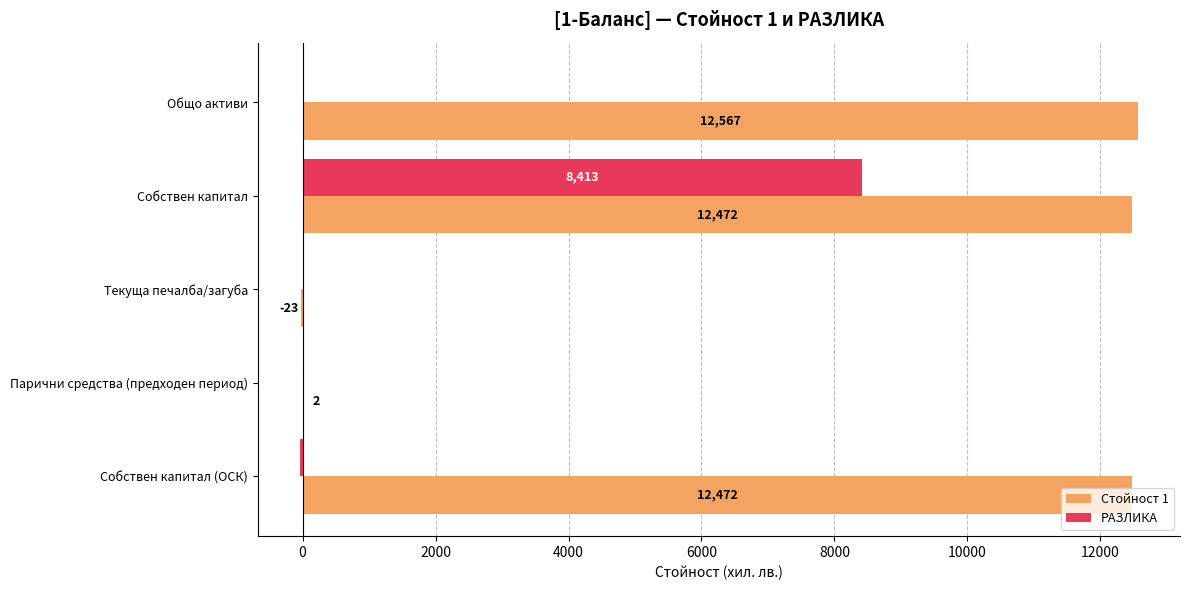

The Стойност 1 series shows 2 at Парични средства (предходен период). True or false?

True